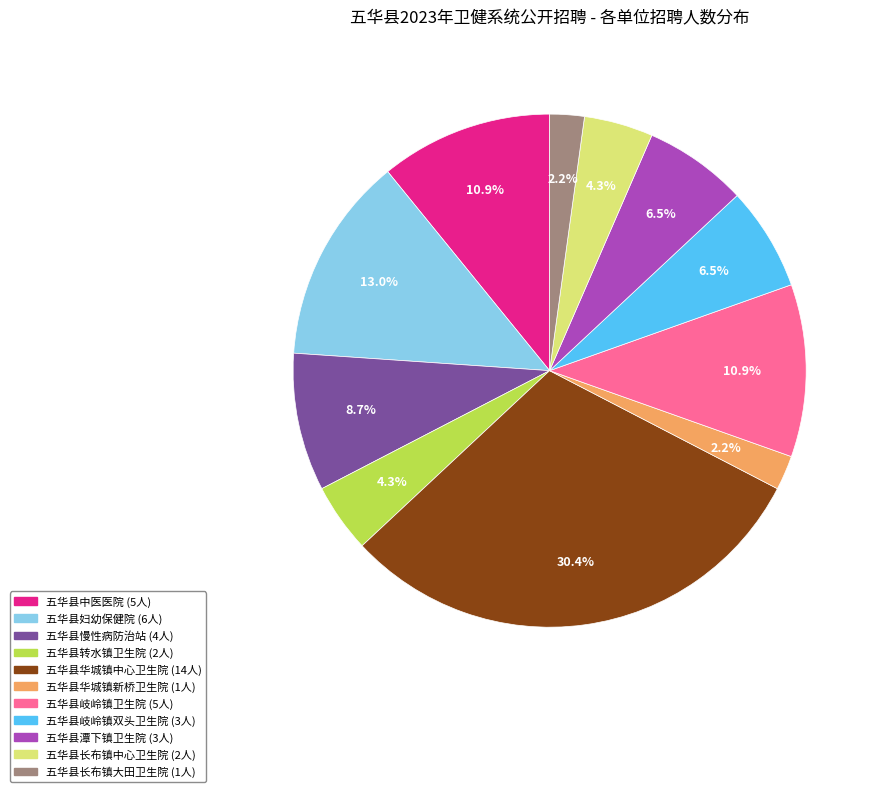

To the nearest percent, what portion does 五华县长布镇中心卫生院 represent?

4%